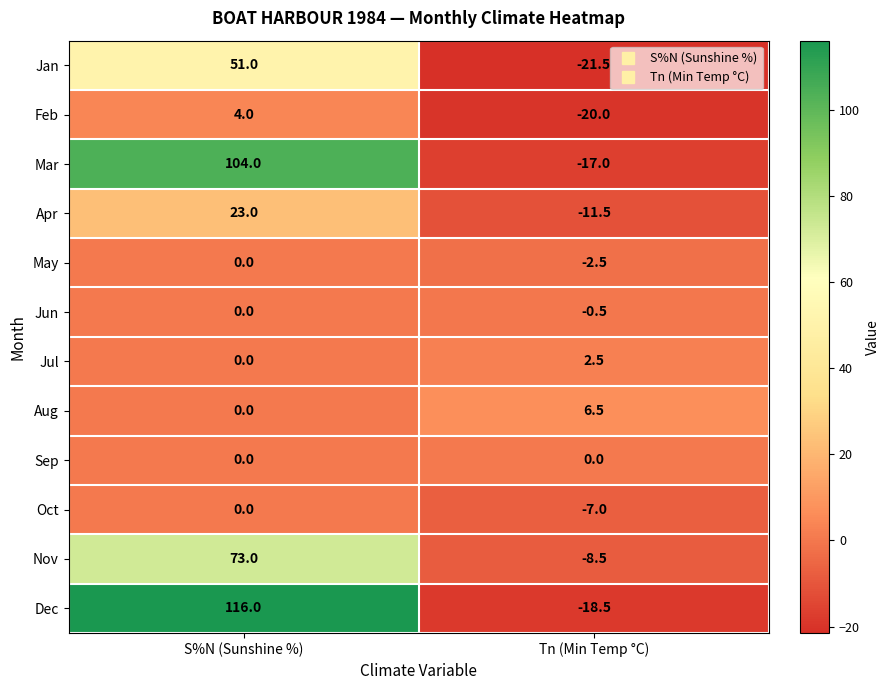

What is the minimum value shown in the chart?

-21.5